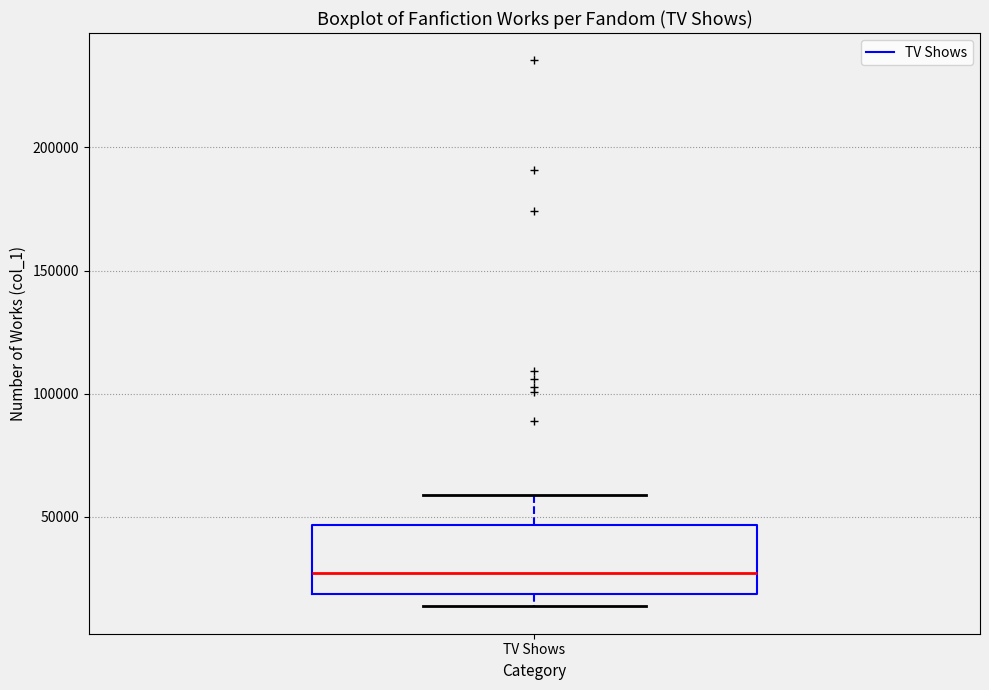

Read this box plot against the y-axis: the position of the median line, the range covered by the box, and the ends of both whiskers. The values are not printed on the chart, so give them approximately, as read against the axis.

median 25000, box 20000 to 45000, whiskers 15000 to 60000